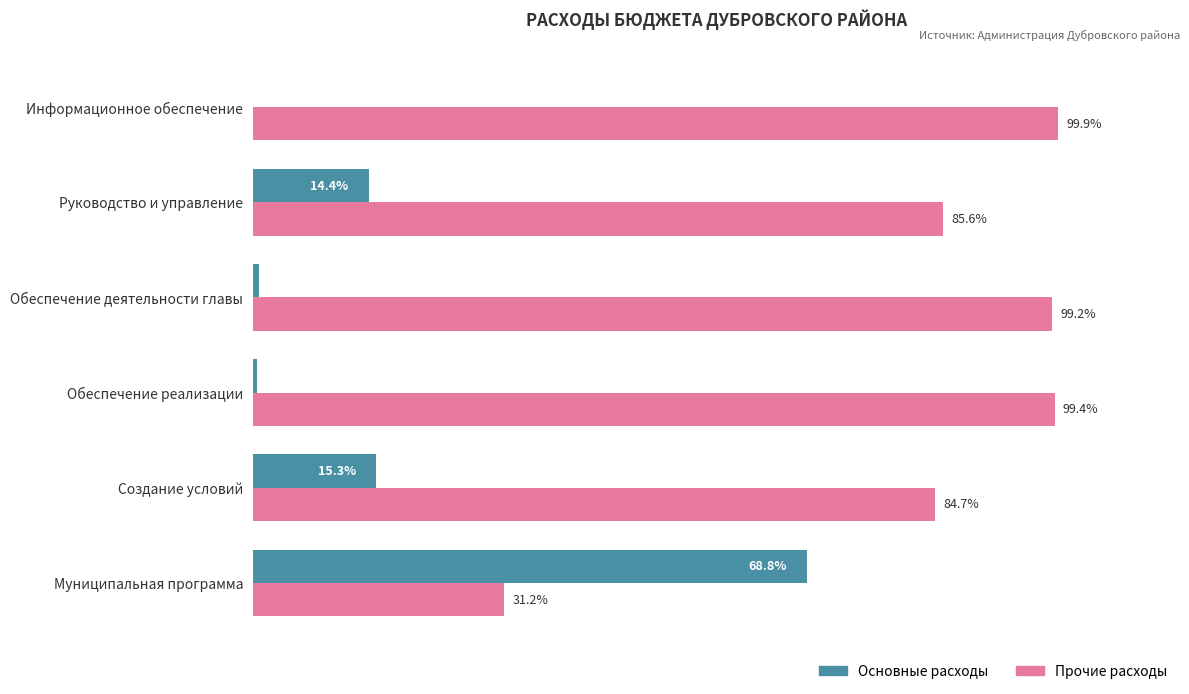

Which series has the largest total across all categories?

Прочие расходы